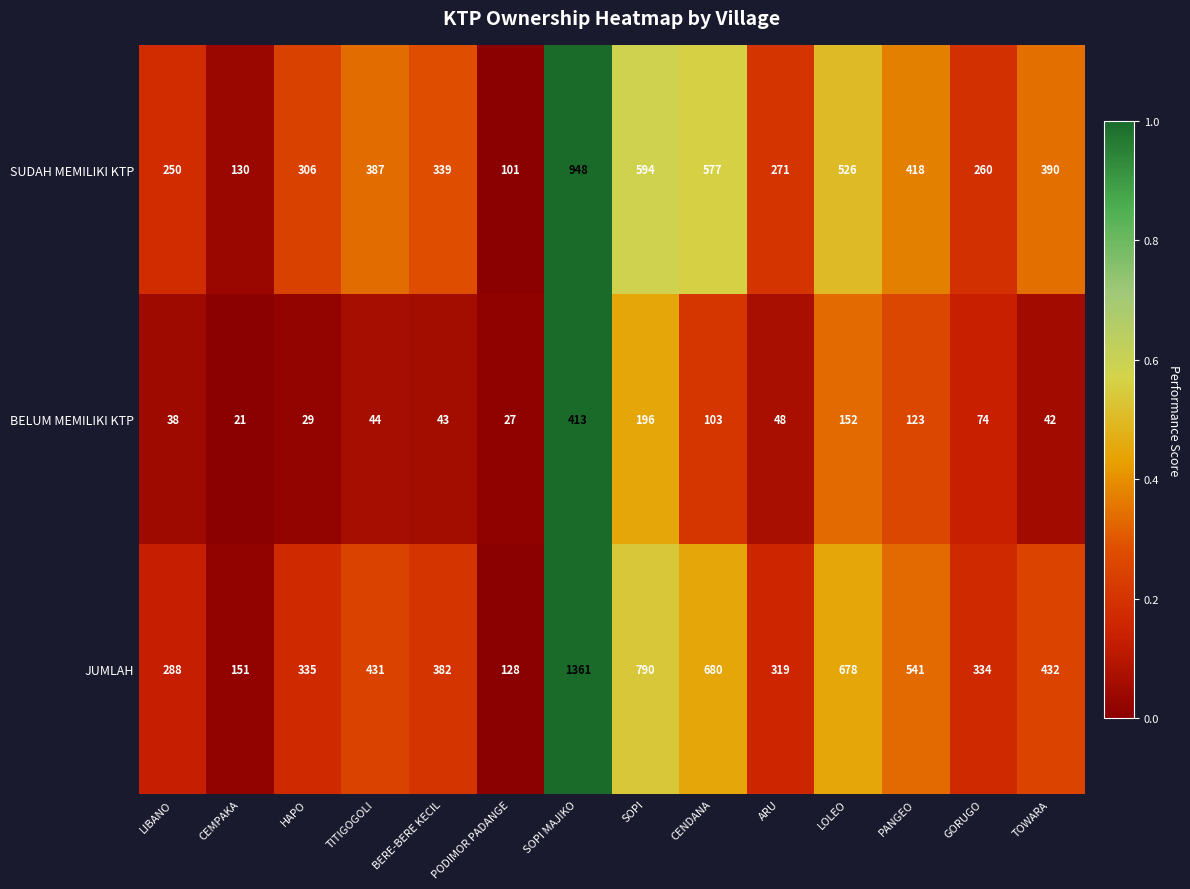

Which series has the largest range (max minus min)?

JUMLAH